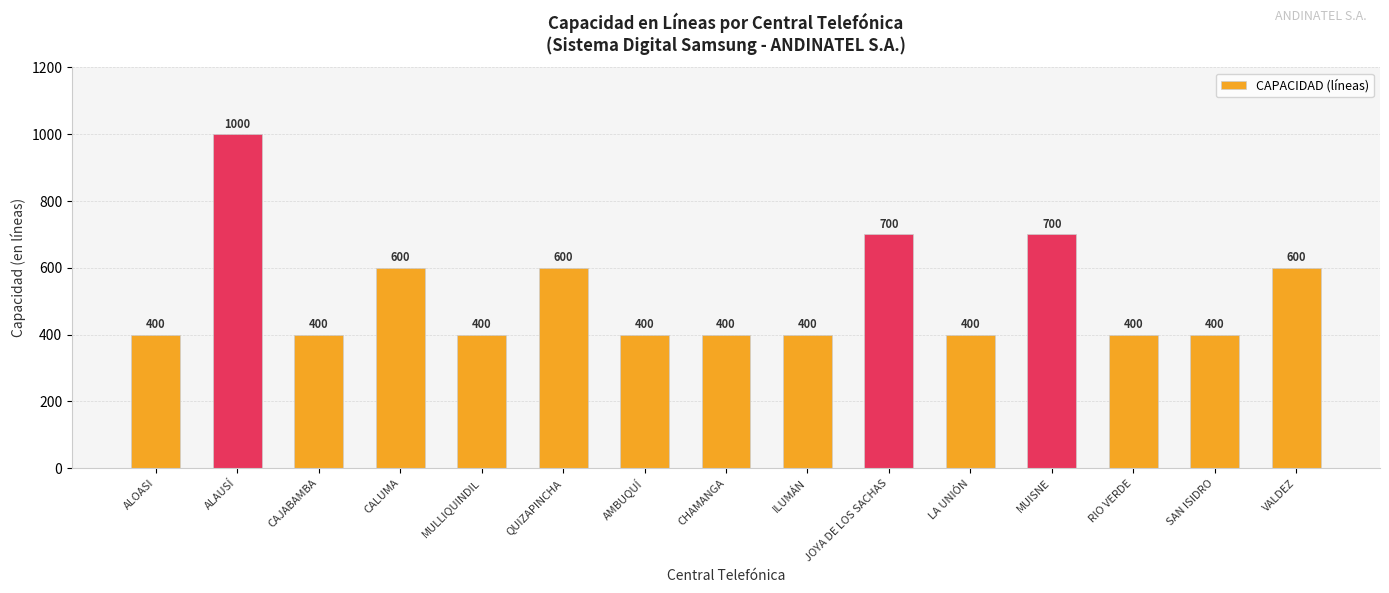

What position from the right is RIO VERDE?

3